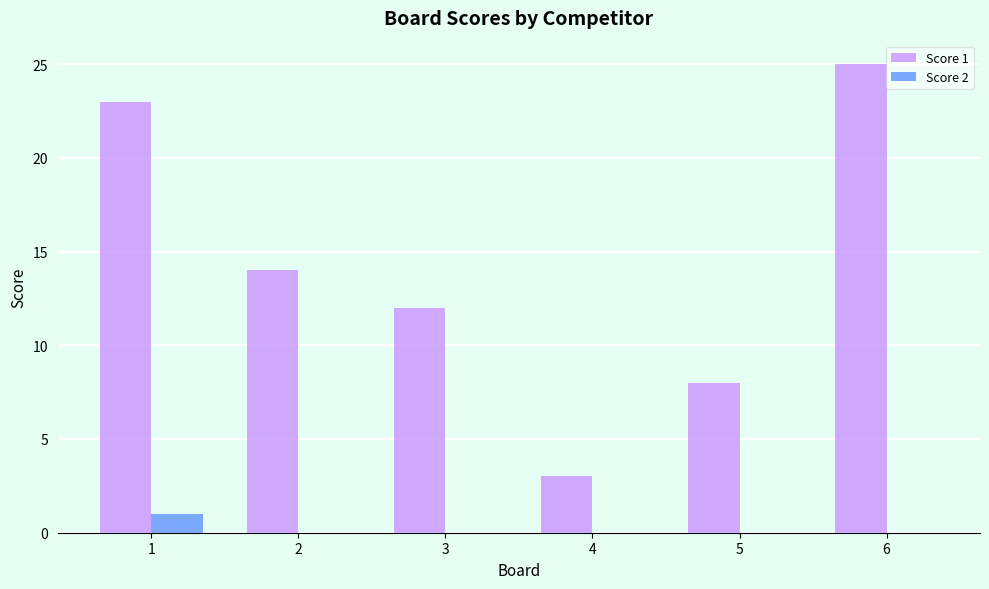

Count the number of categories in the chart.

6